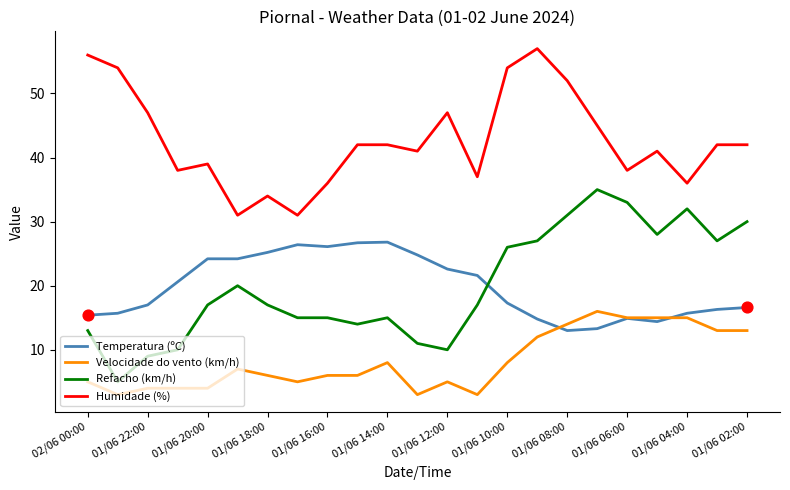

Which series has the largest total across all categories?

Humidade (%)